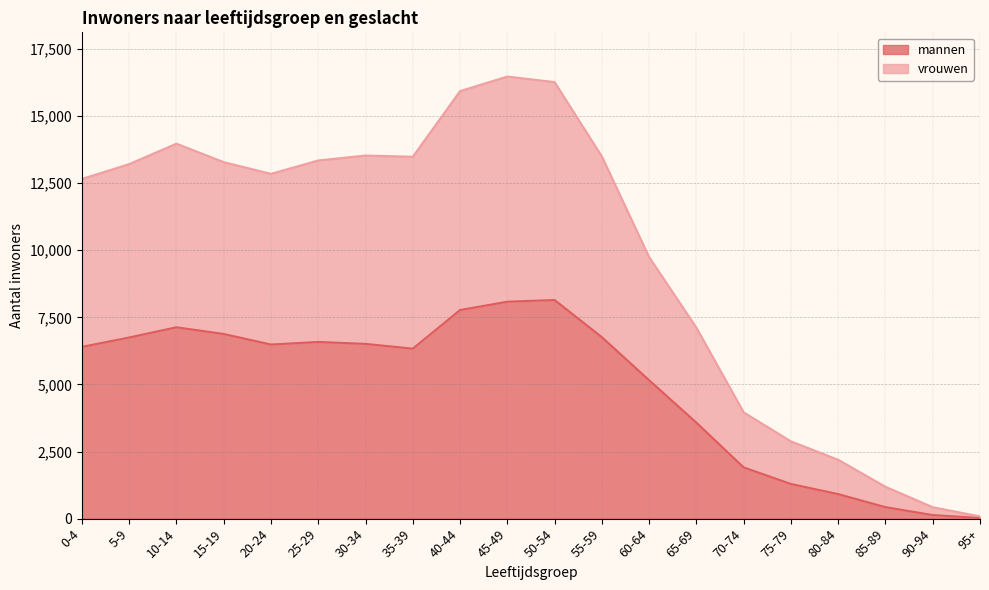

Reading right to left, transcribe all the data shown in this chart.

mannen: 23	133	428	914	1291	1909	3575	5156	6760	8144	8081	7770	6332	6510	6582	6486	6879	7129	6747	6399
vrouwen: 83	425	1187	2192	2879	3959	7114	9742	13491	16262	16469	15925	13481	13526	13343	12843	13280	13969	13206	12654